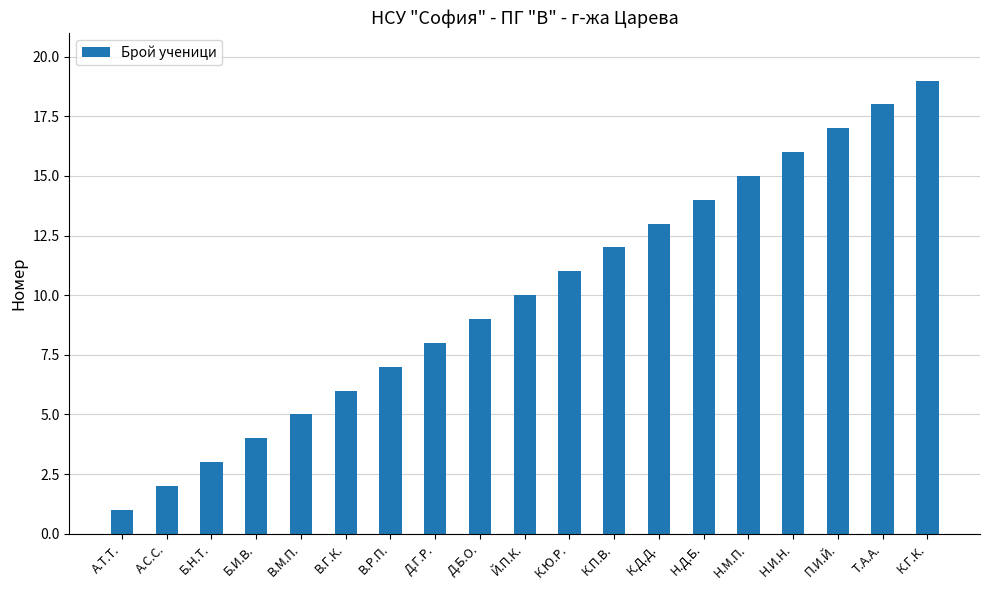

Is it true that the value at В.М.П. is 8?

False